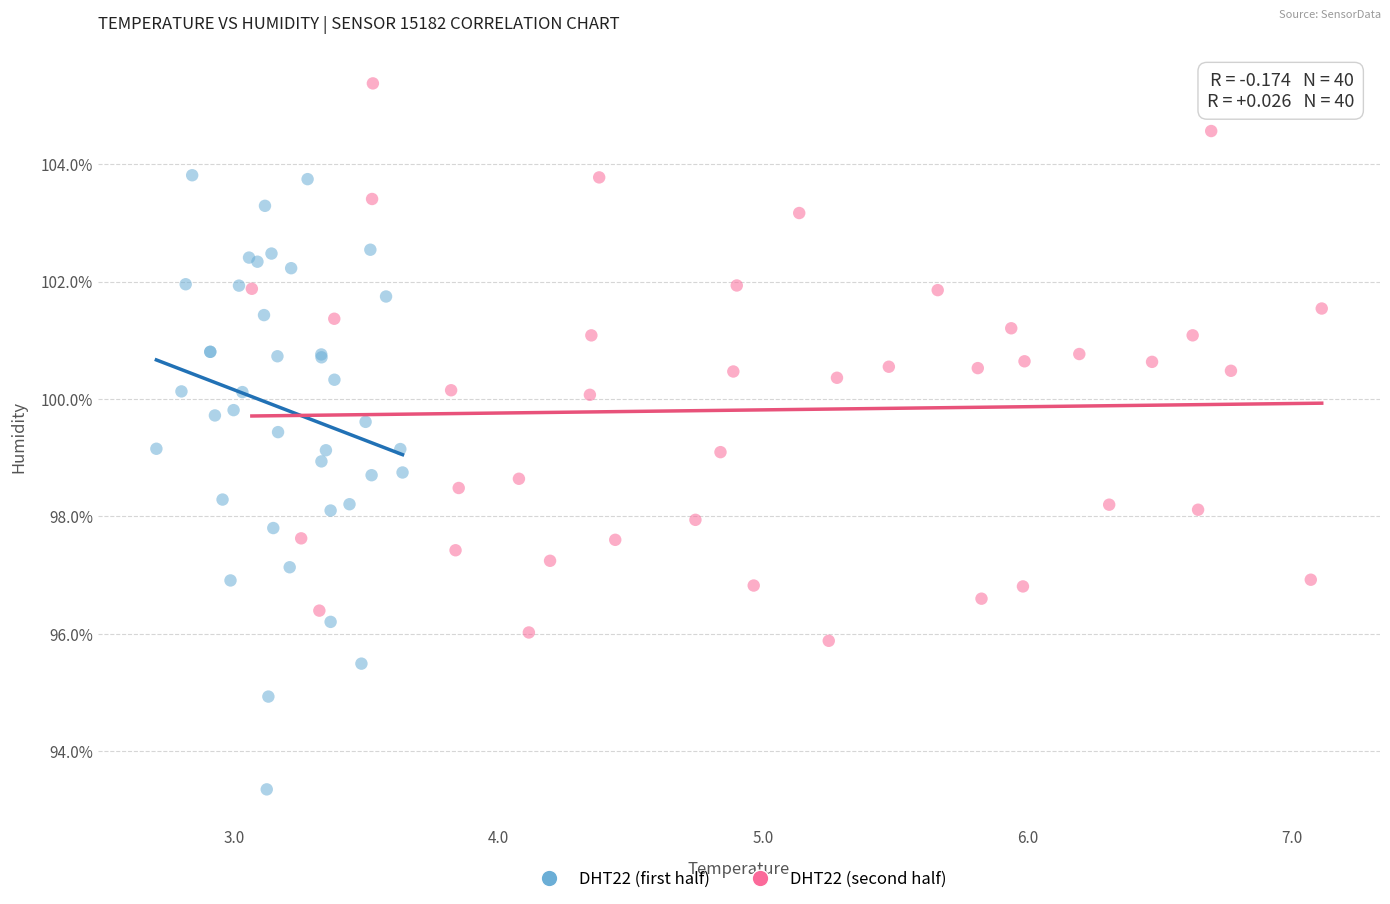

Which series reaches the minimum Y coordinate?

DHT22 (first half)